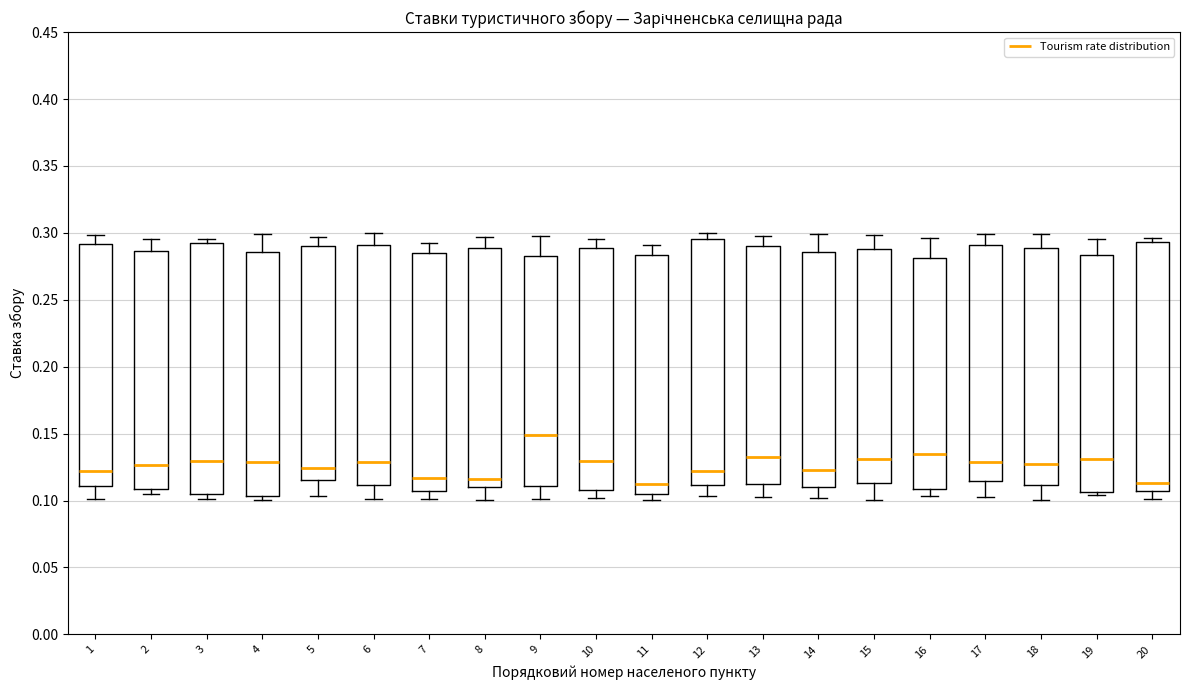

Reading left to right, transcribe this box plot: for each box, give where its median line is, the range the box spans, and where its two whiskers end, as read against the y-axis. The values are not printed on the chart, so give them approximately, as read against the axis.

1: median 0.120, box 0.110 to 0.290, whiskers 0.100 to 0.300
2: median 0.125, box 0.110 to 0.285, whiskers 0.105 to 0.295
3: median 0.130, box 0.105 to 0.290, whiskers 0.100 to 0.295
4: median 0.130, box 0.105 to 0.285, whiskers 0.100 to 0.300
5: median 0.125, box 0.115 to 0.290, whiskers 0.105 to 0.295
6: median 0.130, box 0.110 to 0.290, whiskers 0.100 to 0.300
7: median 0.115, box 0.105 to 0.285, whiskers 0.100 to 0.290
8: median 0.115, box 0.110 to 0.290, whiskers 0.100 to 0.295
9: median 0.150, box 0.110 to 0.285, whiskers 0.100 to 0.300
10: median 0.130, box 0.110 to 0.290, whiskers 0.100 to 0.295
11: median 0.110, box 0.105 to 0.285, whiskers 0.100 to 0.290
12: median 0.120, box 0.110 to 0.295, whiskers 0.105 to 0.300
13: median 0.135, box 0.110 to 0.290, whiskers 0.105 to 0.300
14: median 0.125, box 0.110 to 0.285, whiskers 0.100 to 0.300
15: median 0.130, box 0.115 to 0.290, whiskers 0.100 to 0.300
16: median 0.135, box 0.110 to 0.280, whiskers 0.105 to 0.295
17: median 0.130, box 0.115 to 0.290, whiskers 0.105 to 0.300
18: median 0.125, box 0.110 to 0.290, whiskers 0.100 to 0.300
19: median 0.130, box 0.105 to 0.285, whiskers 0.105 (just below the box's lower edge) to 0.295
20: median 0.115, box 0.105 to 0.295, whiskers 0.100 to 0.295 (just above the box's upper edge)